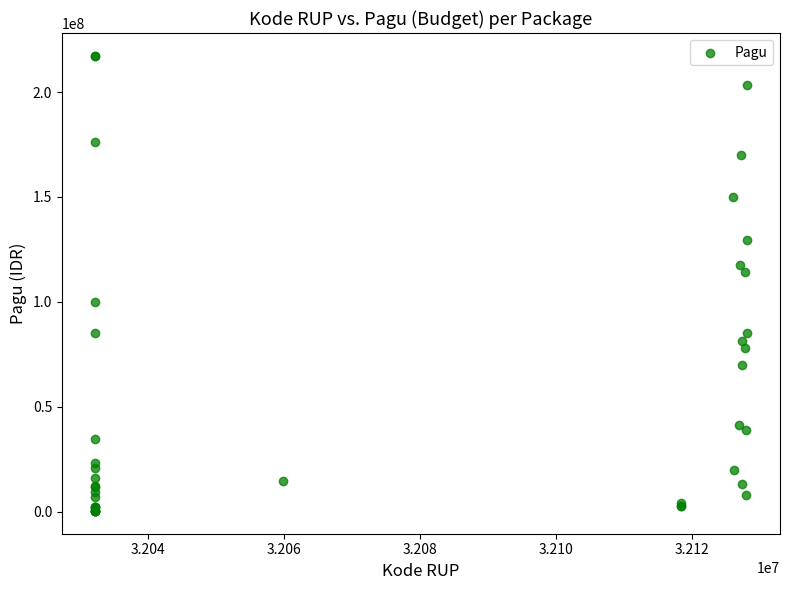

What Y value in the scatter plot is closest to 108830000?

114296000